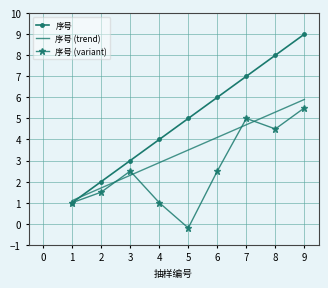

How many times do 序号 (trend) and 序号 cross each other?

1